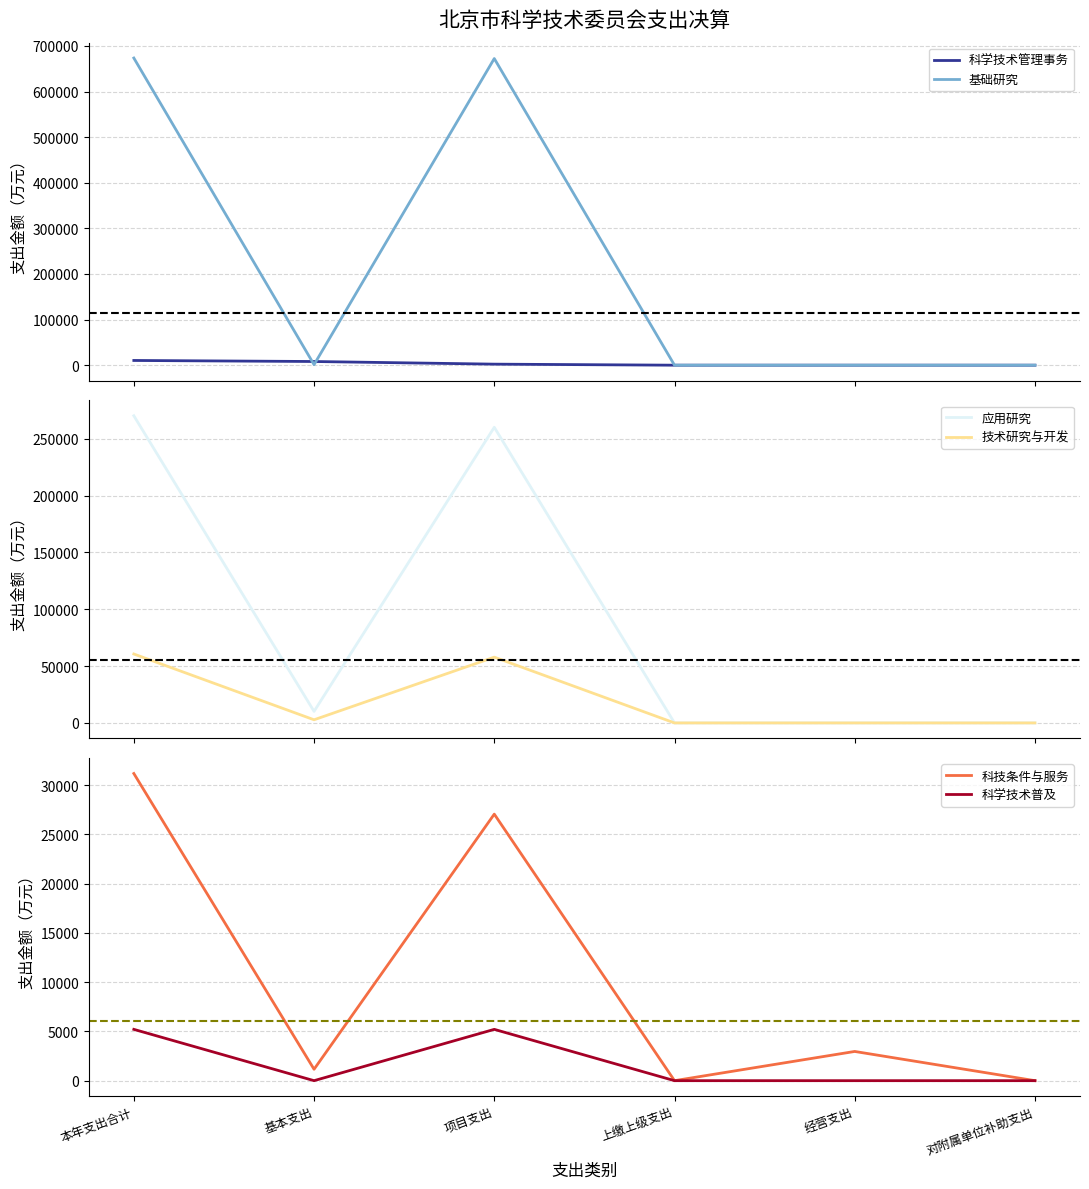

Between which two adjacent categories do 应用研究 and 基础研究 first intersect?

本年支出合计 and 基本支出